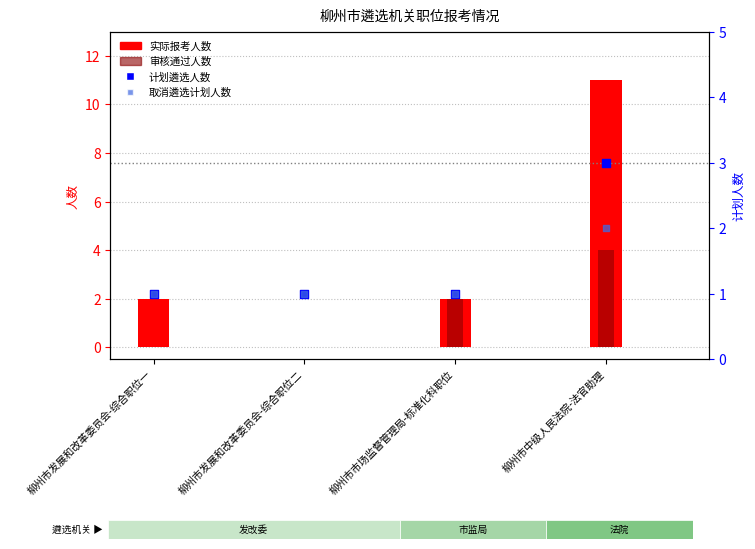

At which category is the sum across all series the highest?

柳州市中级人民法院-法官助理